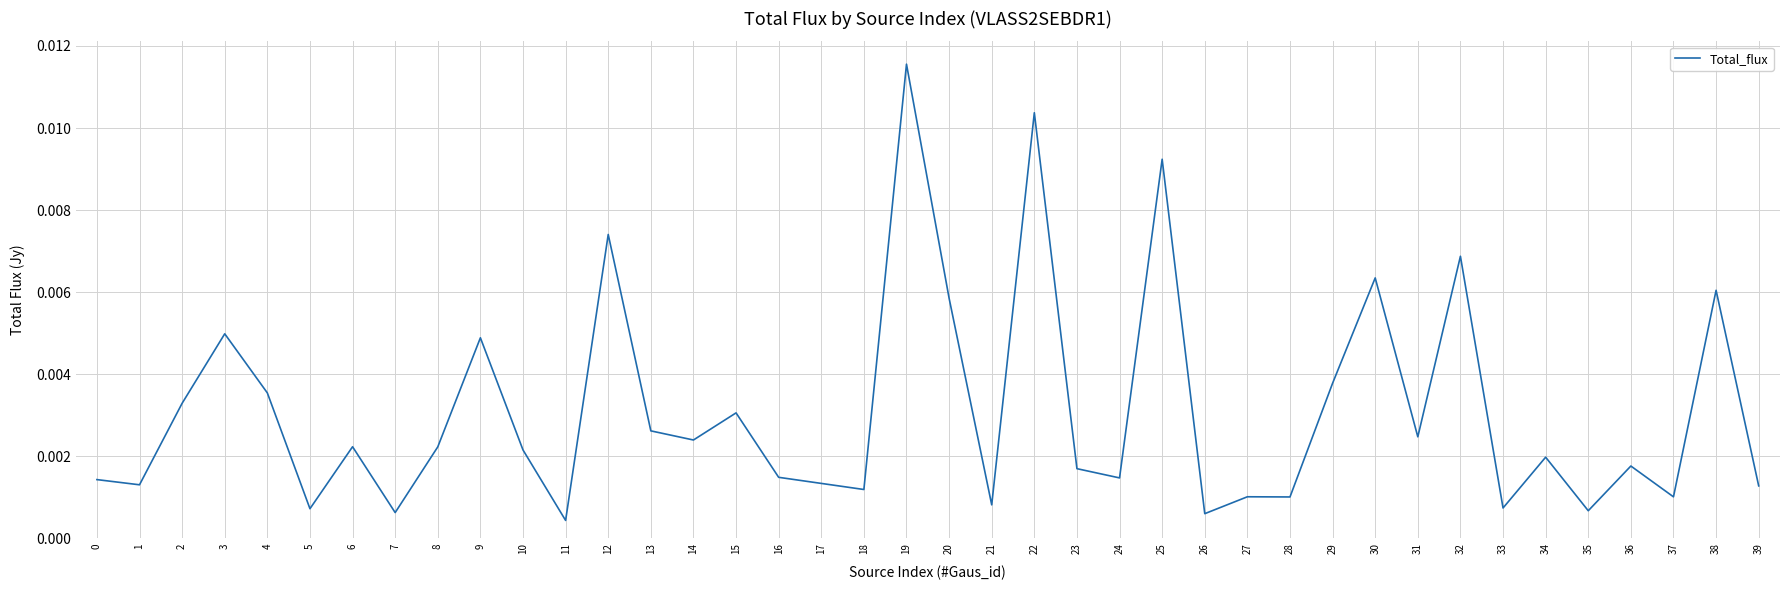

Which has a higher value, 8 or 35?

8